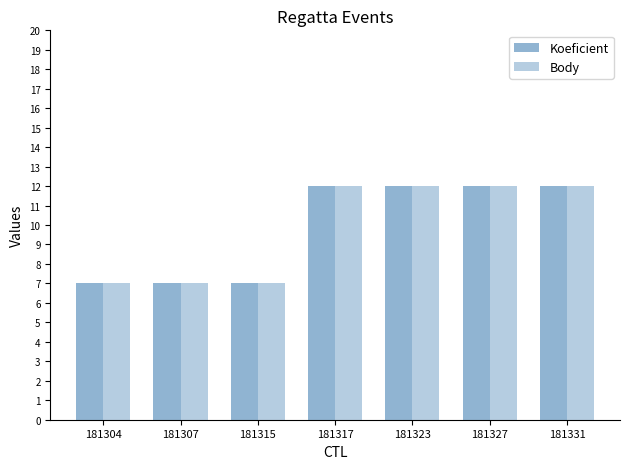

What is the sum of the Body values at 181331 and 181307?

19